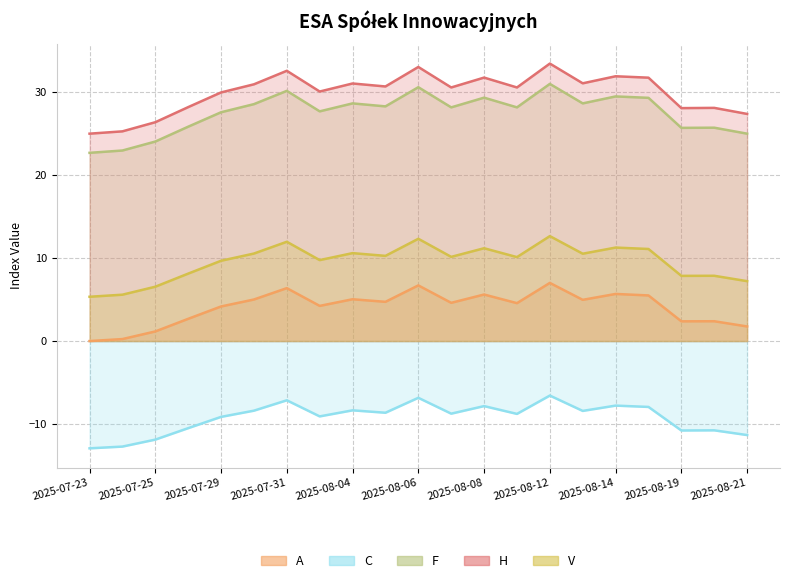

At which category does the chart reach its minimum across all series?

2025-07-23